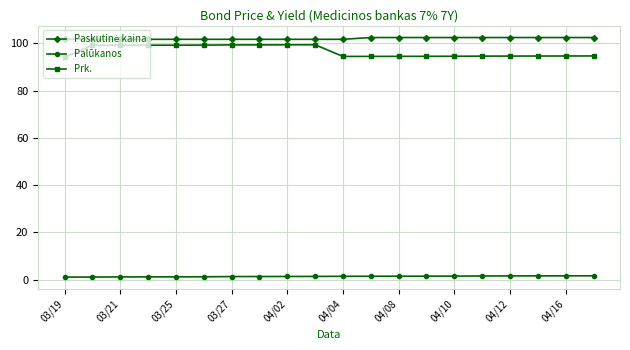

Which series has the widest spread of values?

Prk.